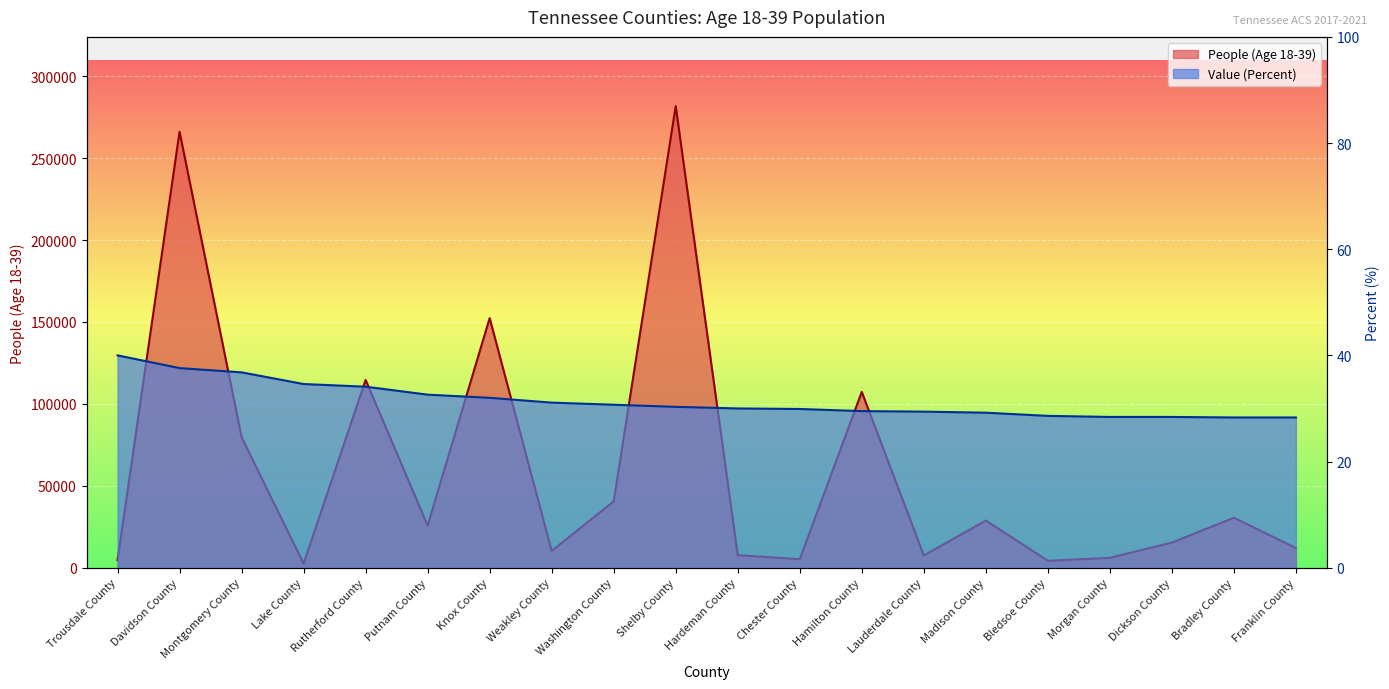

Which series has the widest spread of values?

People (Age 18-39)